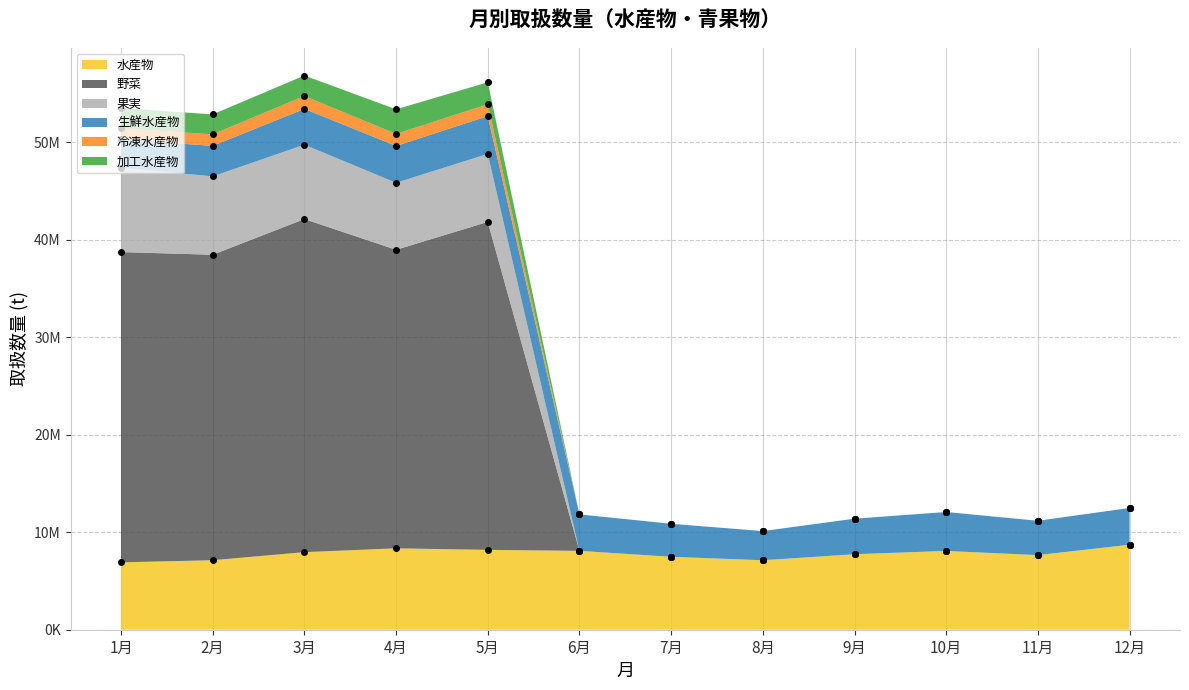

The 水産物 series shows 8190705 at 5月. True or false?

True